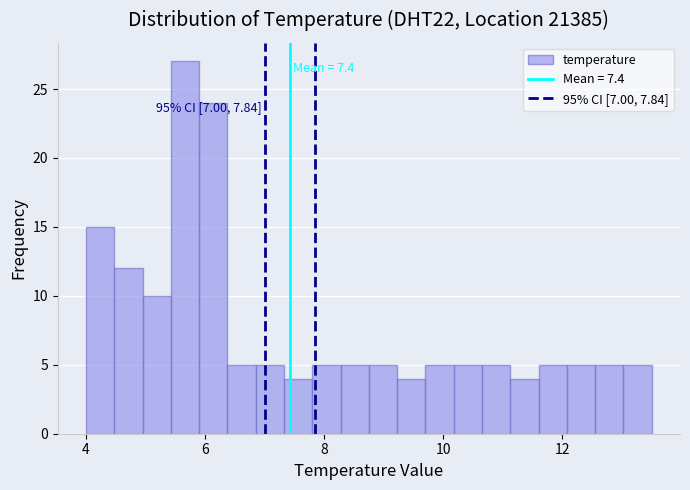

Read against the x-axis, roughly where is the centre of the tallest bar?

5.6